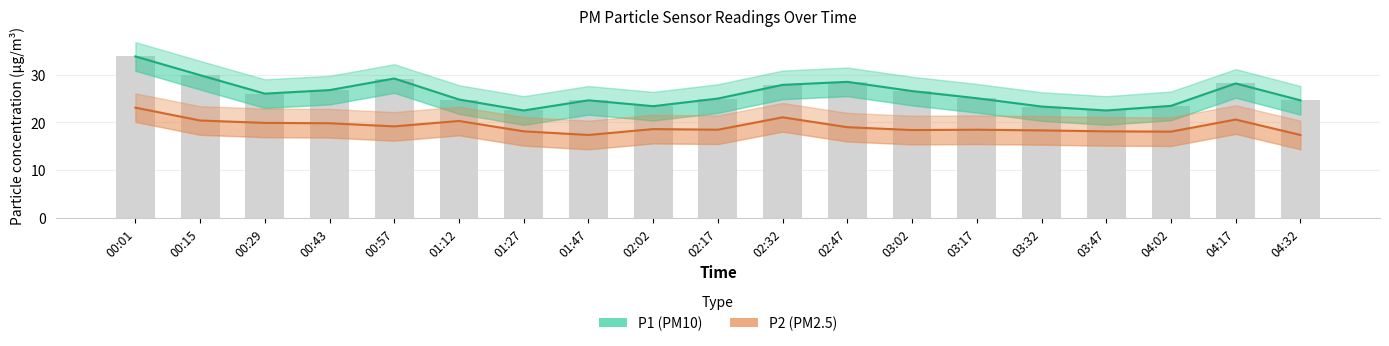

What is the difference between the maximum and minimum values in the P1 series?

11.3